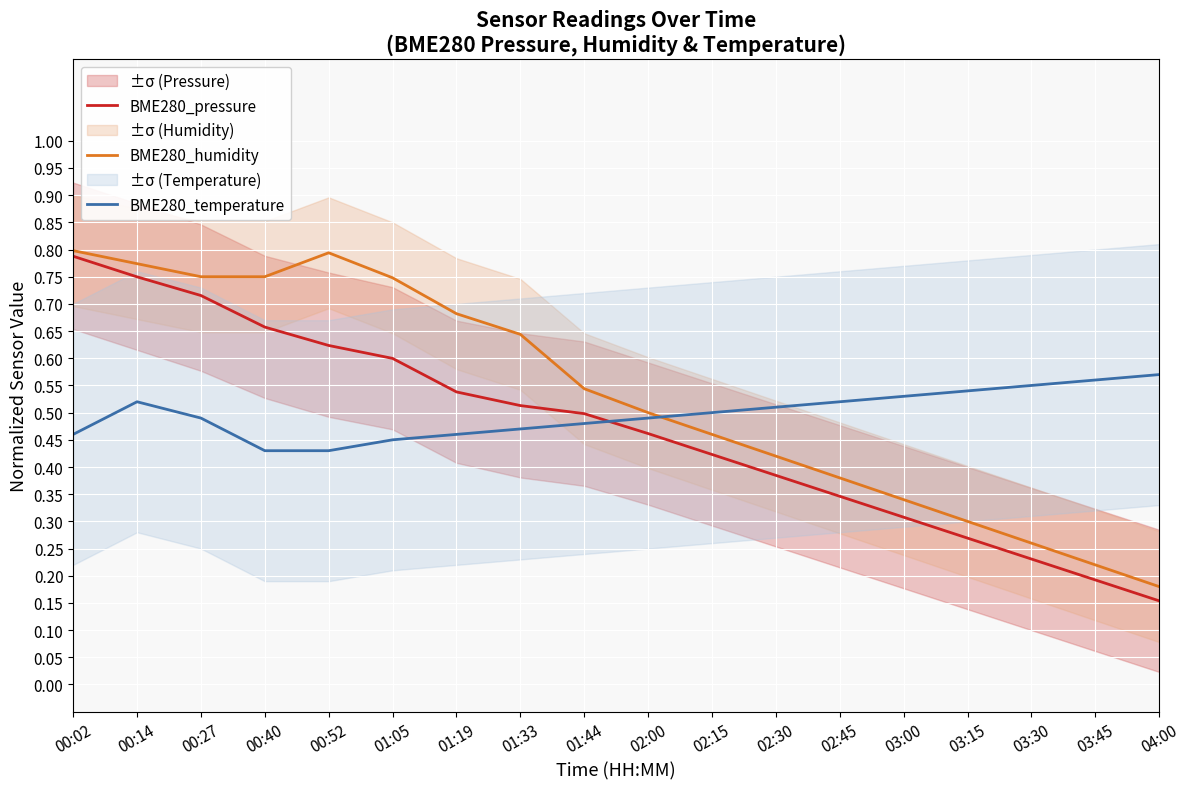

Which series has the widest spread of values?

BME280_pressure